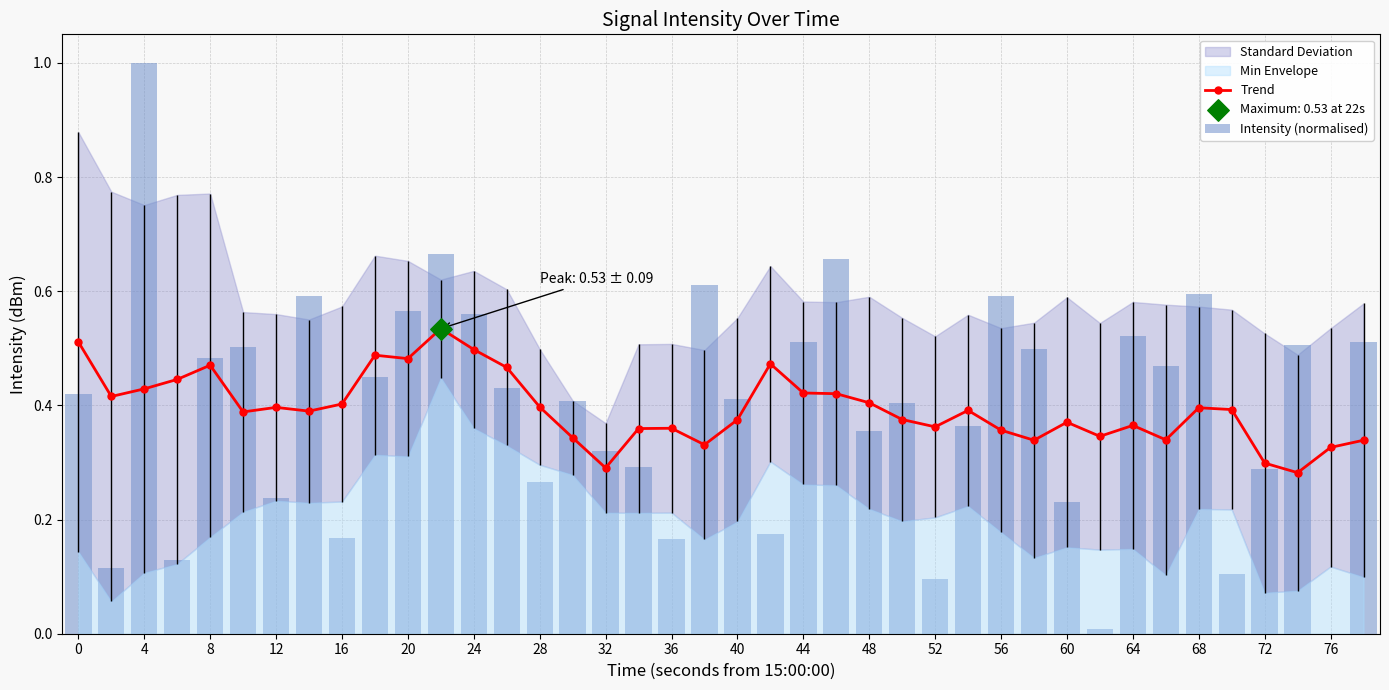

At how many categories does at least one series exceed 0?

40